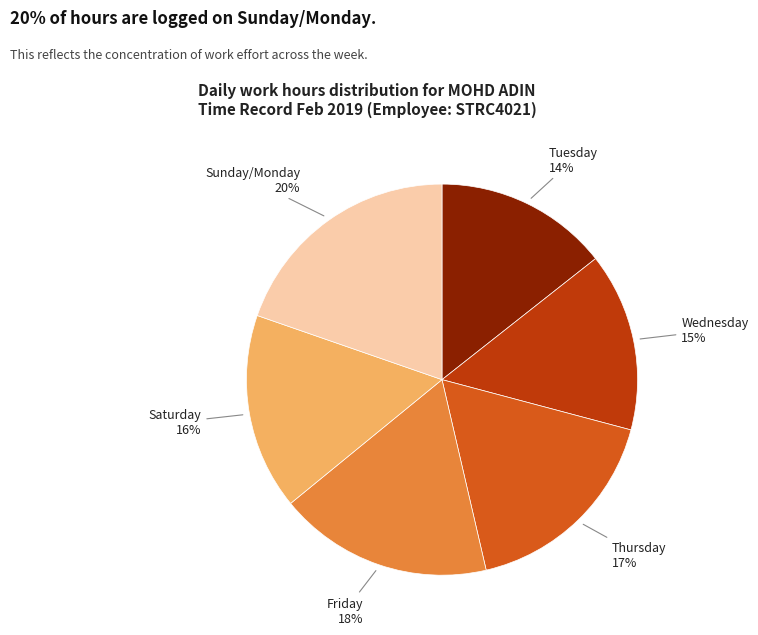

To the nearest percent, what is the average slice percentage?

17%